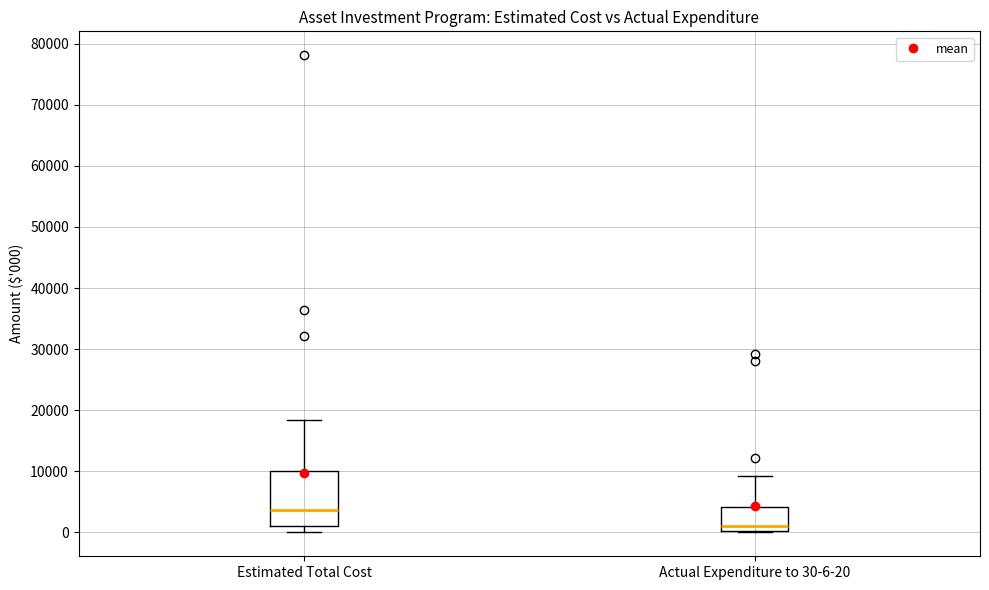

Reading left to right, transcribe this box plot: for each box, give where its median line is, the range the box spans, and where its two whiskers end, as read against the y-axis. The values are not printed on the chart, so give them approximately, as read against the axis.

Estimated Total Cost: median 4000, box 1000 to 10000, whiskers 0 to 18000
Actual Expenditure to 30-6-20: median 1000, box 0 to 4000, whiskers 0 to 9000